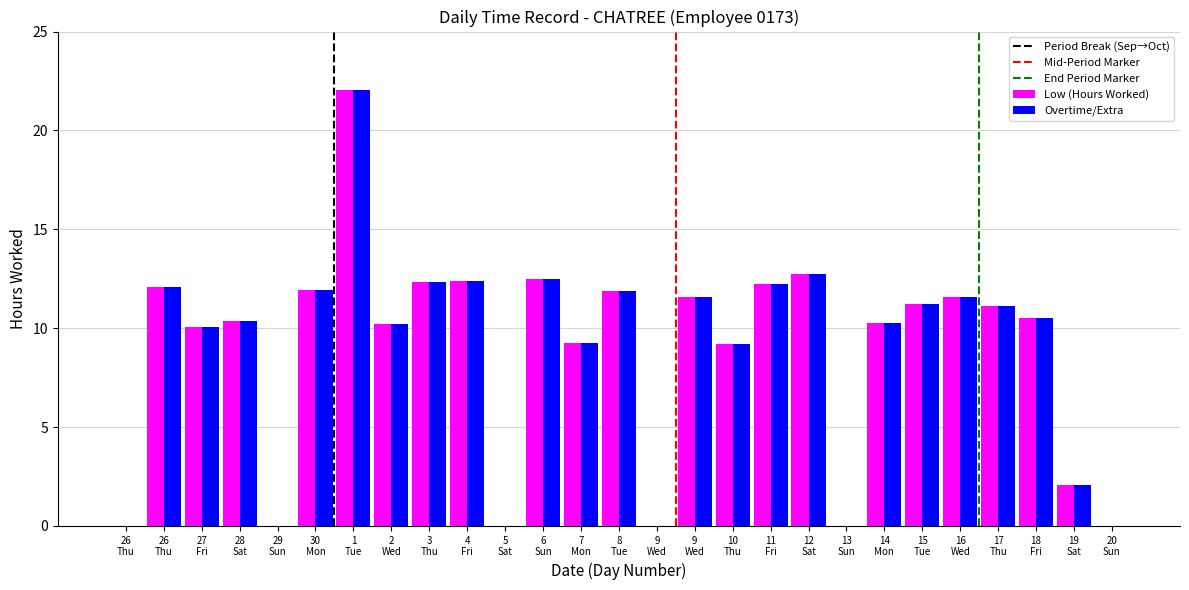

What is the maximum value shown in the chart?

22.1